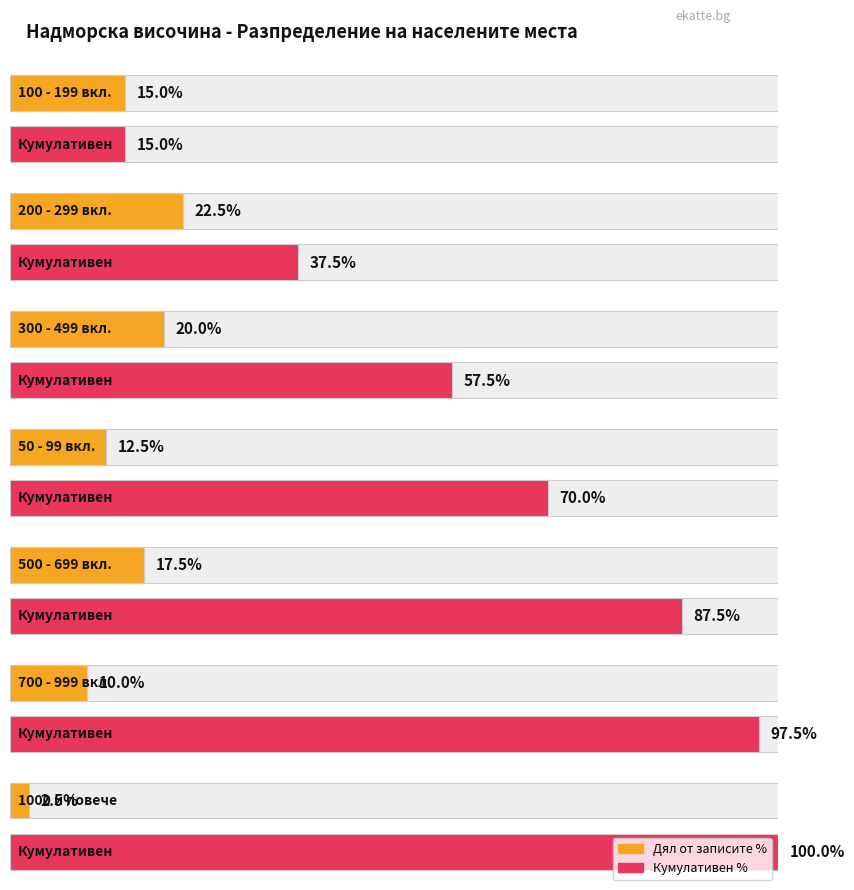

Does the chart contain any negative values?

No